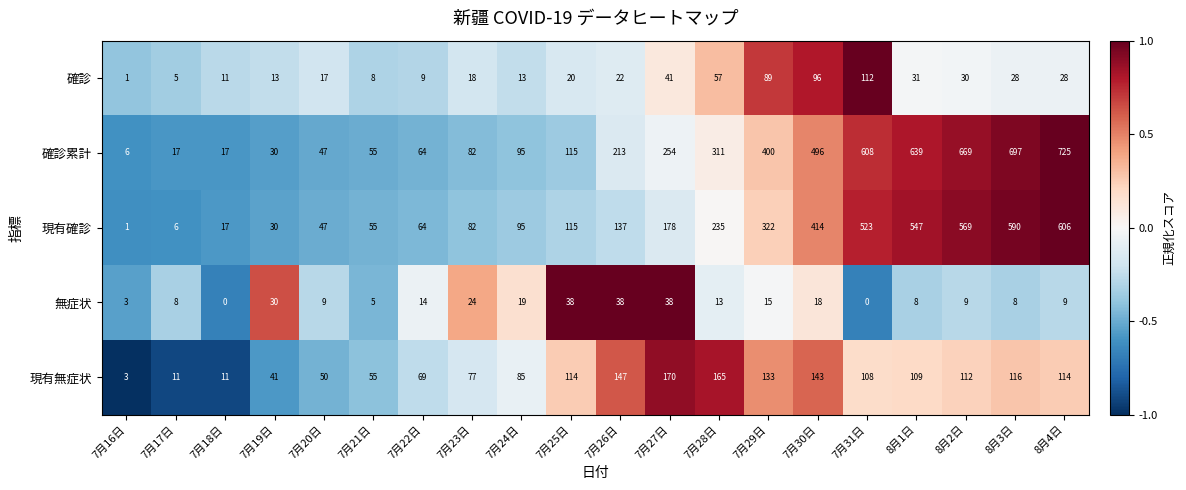

True or false: 無症状 has a value of 5 at 7月21日.

True